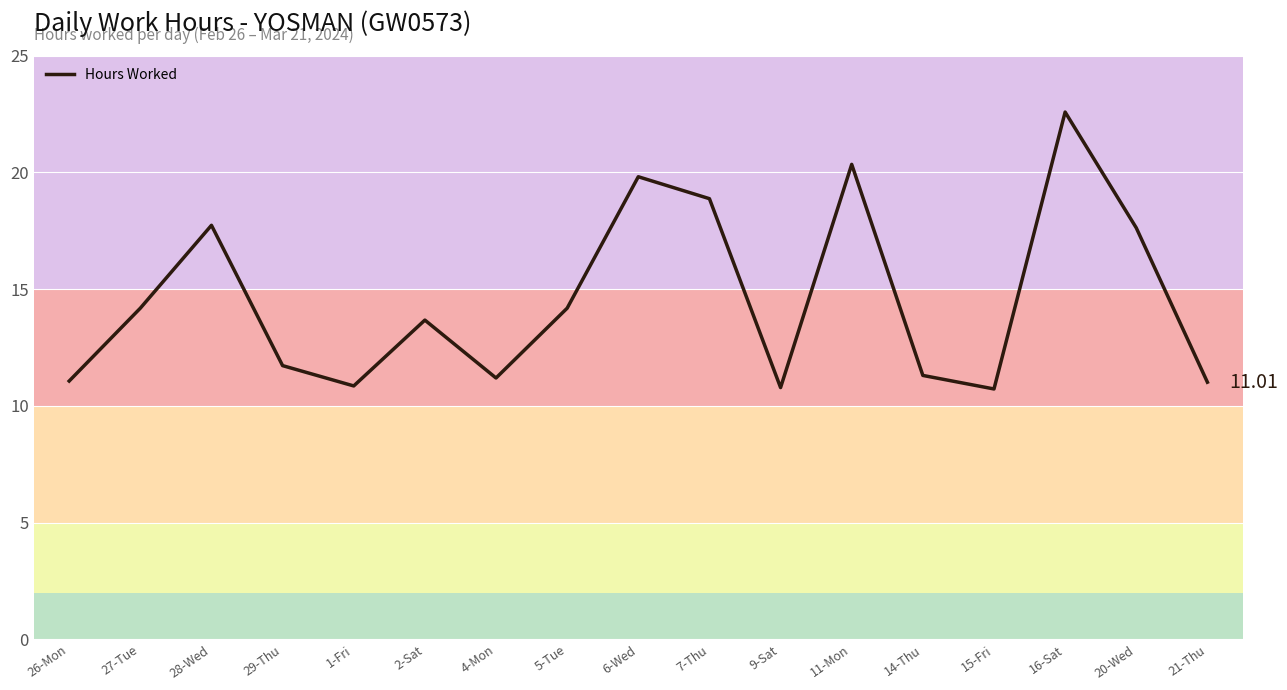

How many interior local valleys (lower than both neighbors) does the data have?

4